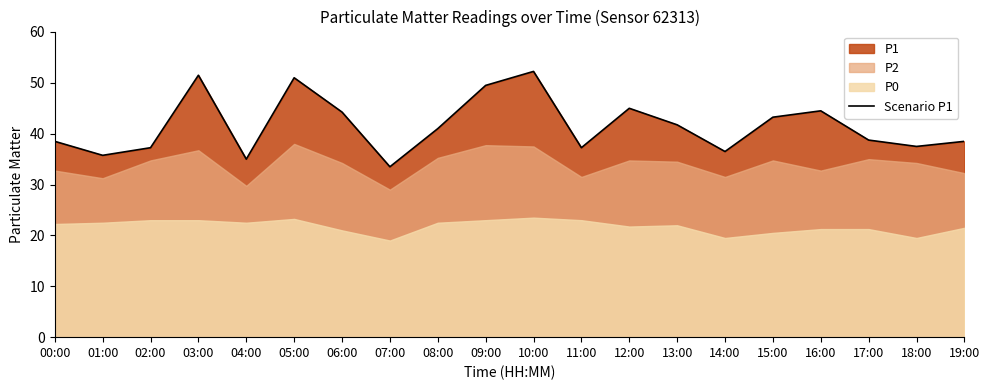

What is the label of the 5th point from the right?

15:00